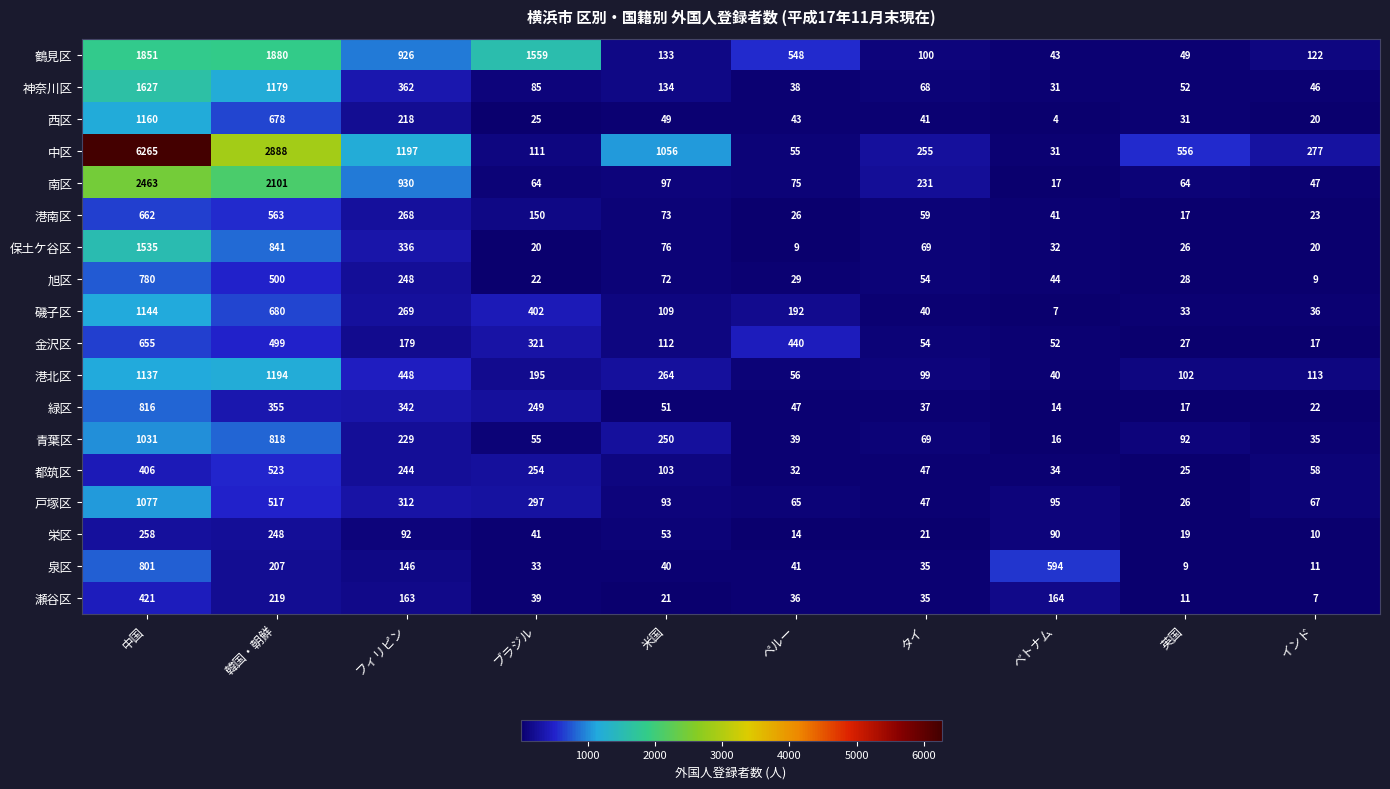

What is the minimum value shown in the chart?

4